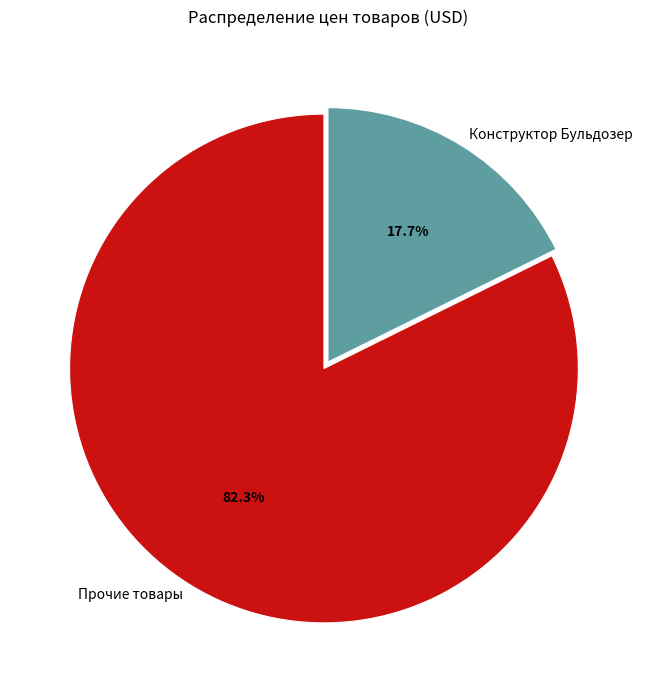

How many slices are in this pie chart?

2